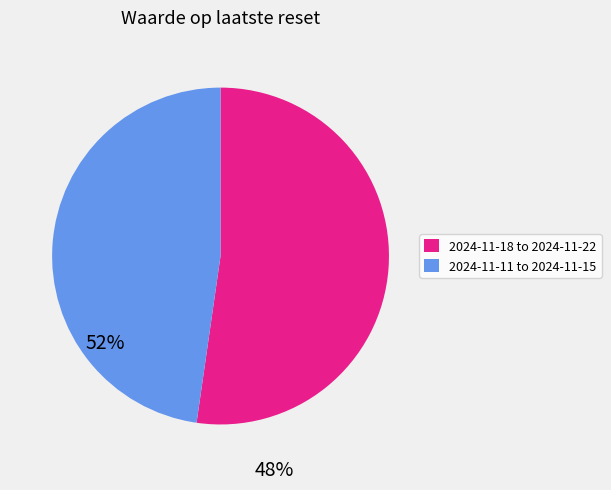

Which slice is the smallest?

2024-11-11 to 2024-11-15